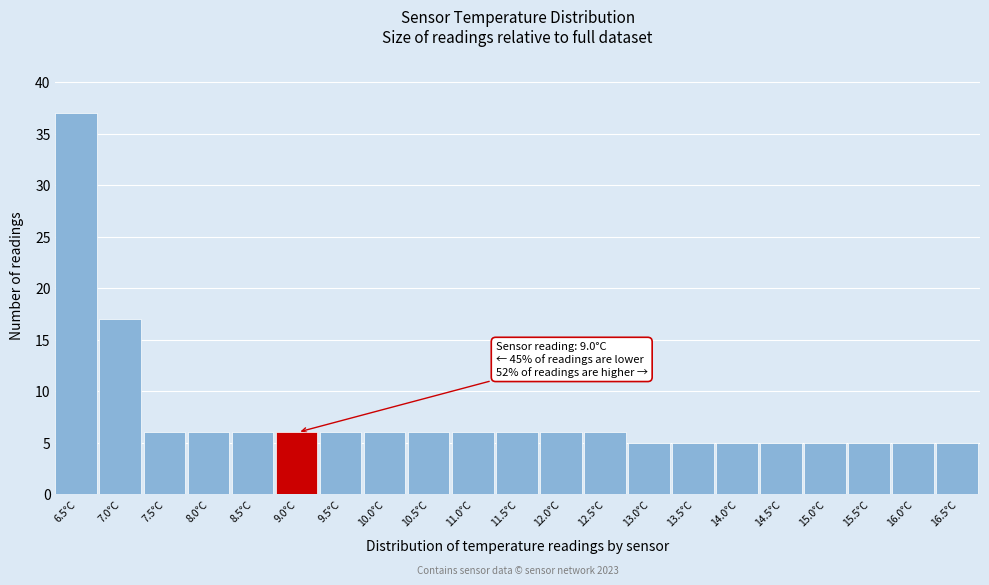

Reading left to right, list all the values displayed in this chart.

6.5°C=37	7.0°C=17	7.5°C=6	8.0°C=6	8.5°C=6	9.0°C=6	9.5°C=6	10.0°C=6	10.5°C=6	11.0°C=6	11.5°C=6	12.0°C=6	12.5°C=6	13.0°C=5	13.5°C=5	14.0°C=5	14.5°C=5	15.0°C=5	15.5°C=5	16.0°C=5	16.5°C=5